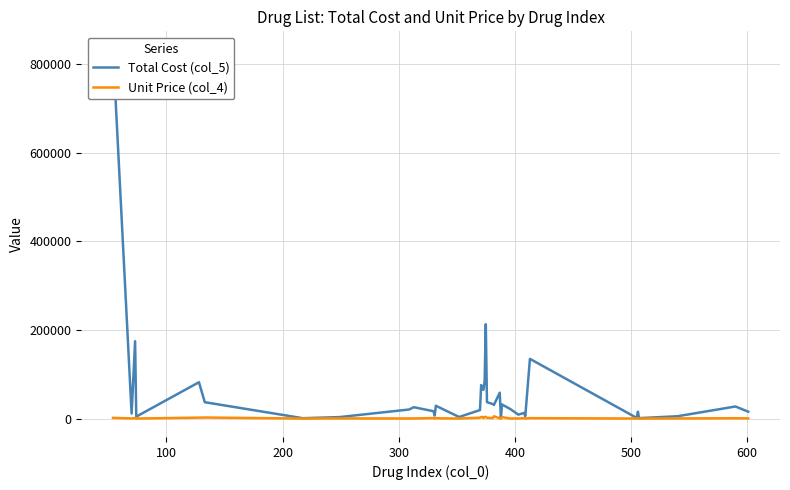

How many series are shown in this chart?

2